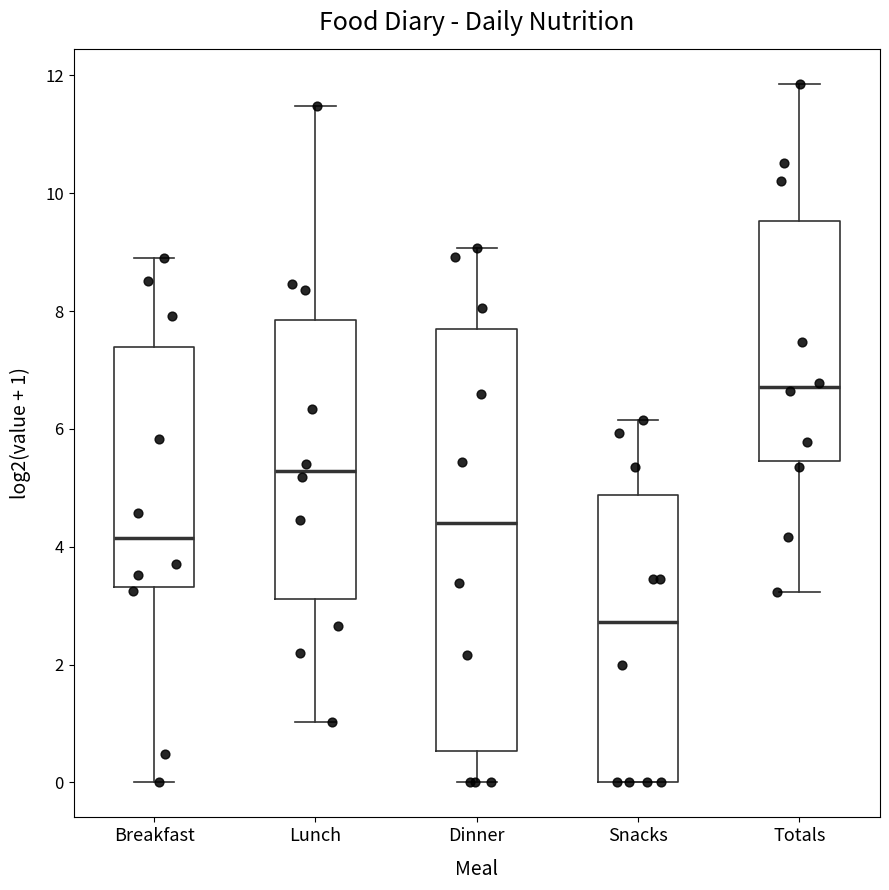

Reading left to right, transcribe this box plot: for each box, give where its median line is, the range the box spans, and where its two whiskers end, as read against the y-axis. The values are not printed on the chart, so give them approximately, as read against the axis.

Breakfast: median 4.2, box 3.4 to 7.4, whiskers 0.0 to 8.8
Lunch: median 5.2, box 3.2 to 7.8, whiskers 1.0 to 11.4
Dinner: median 4.4, box 0.6 to 7.6, whiskers 0.0 to 9.0
Snacks: median 2.8, box 0.0 to 4.8, whiskers 0.0 to 6.2
Totals: median 6.8, box 5.4 to 9.6, whiskers 3.2 to 11.8